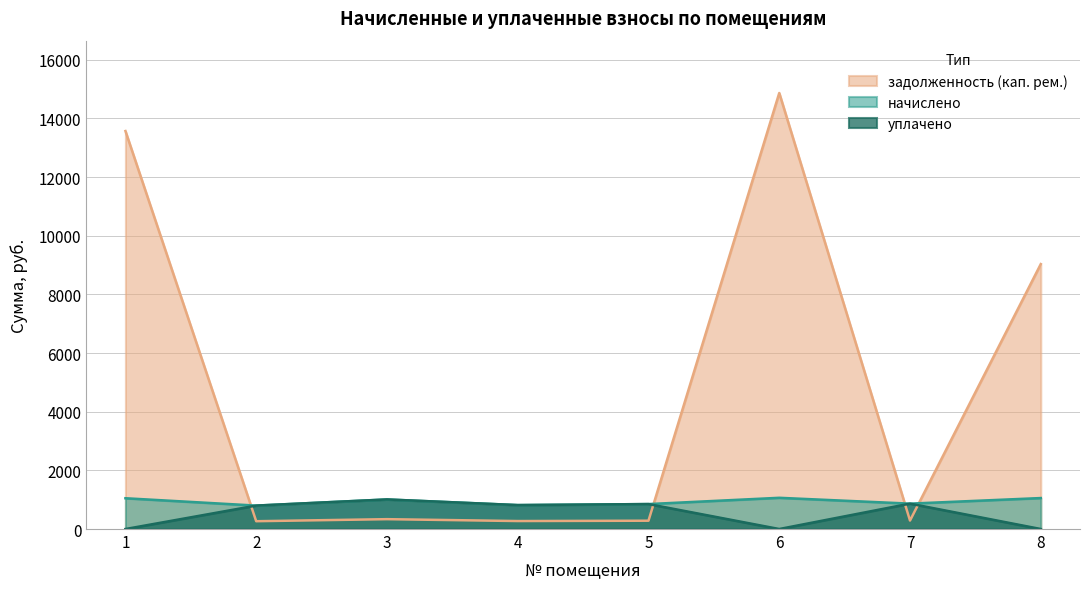

At which category does the chart reach its peak across all series?

6